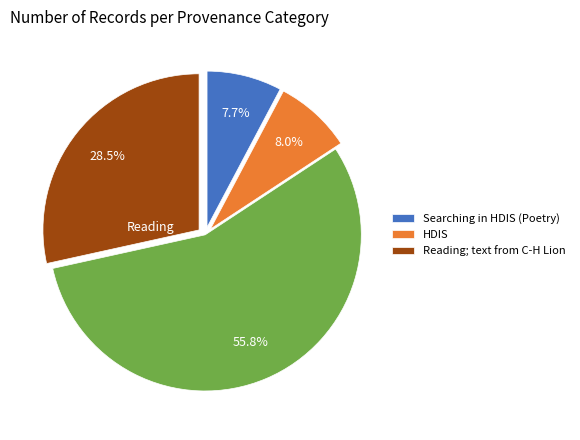

Is there any slice that represents more than half of the pie?

Yes